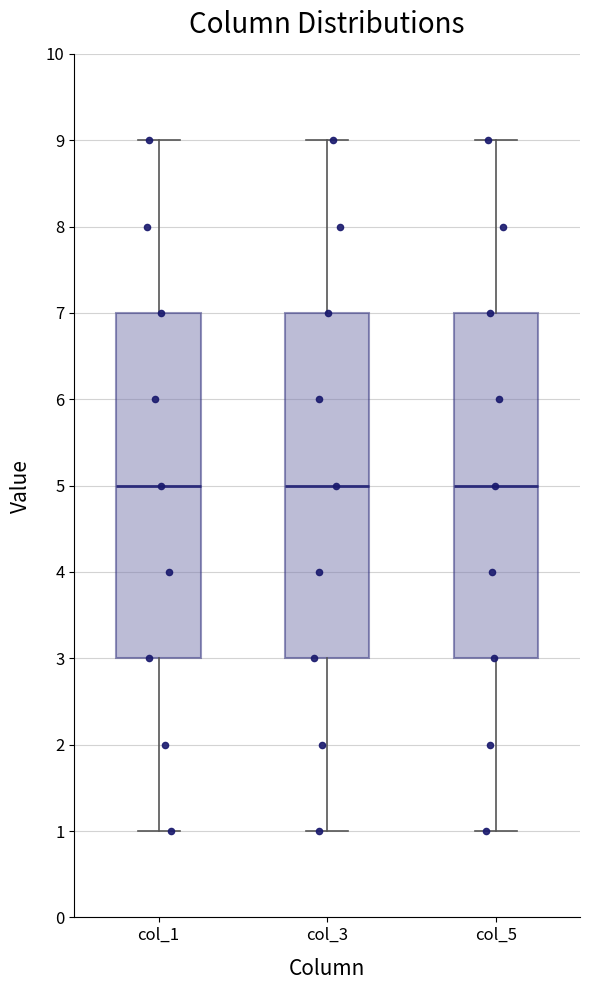

Reading left to right, read every box against the y-axis: the position of its median line, the range the box covers, and the ends of its whiskers. The values are not printed on the chart, so give them approximately, as read against the axis.

col_1: median 5, box 3 to 7, whiskers 1 to 9
col_3: median 5, box 3 to 7, whiskers 1 to 9
col_5: median 5, box 3 to 7, whiskers 1 to 9